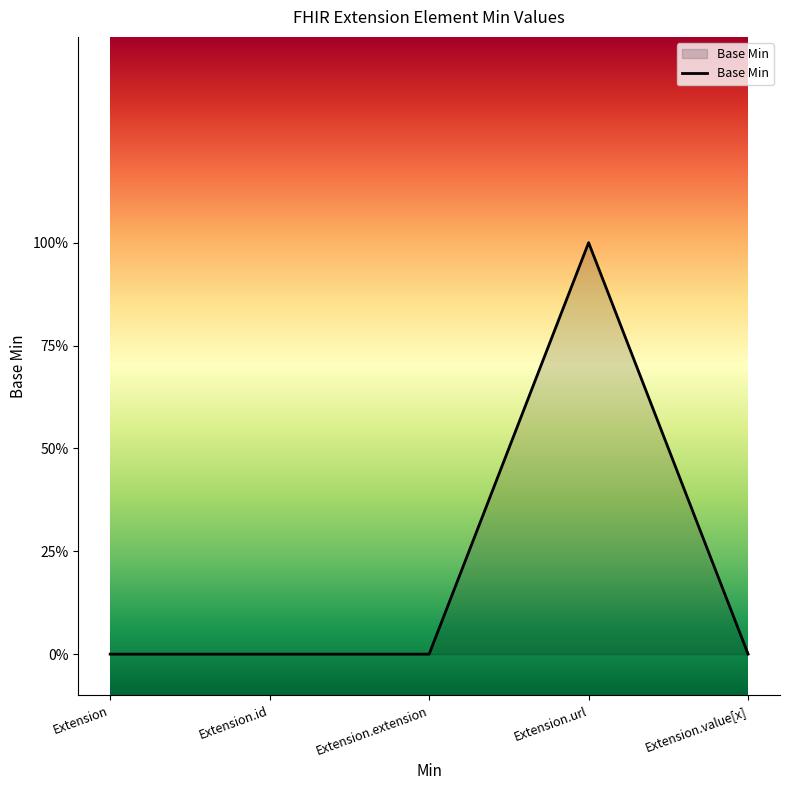

Does the chart have visible grid lines?

No